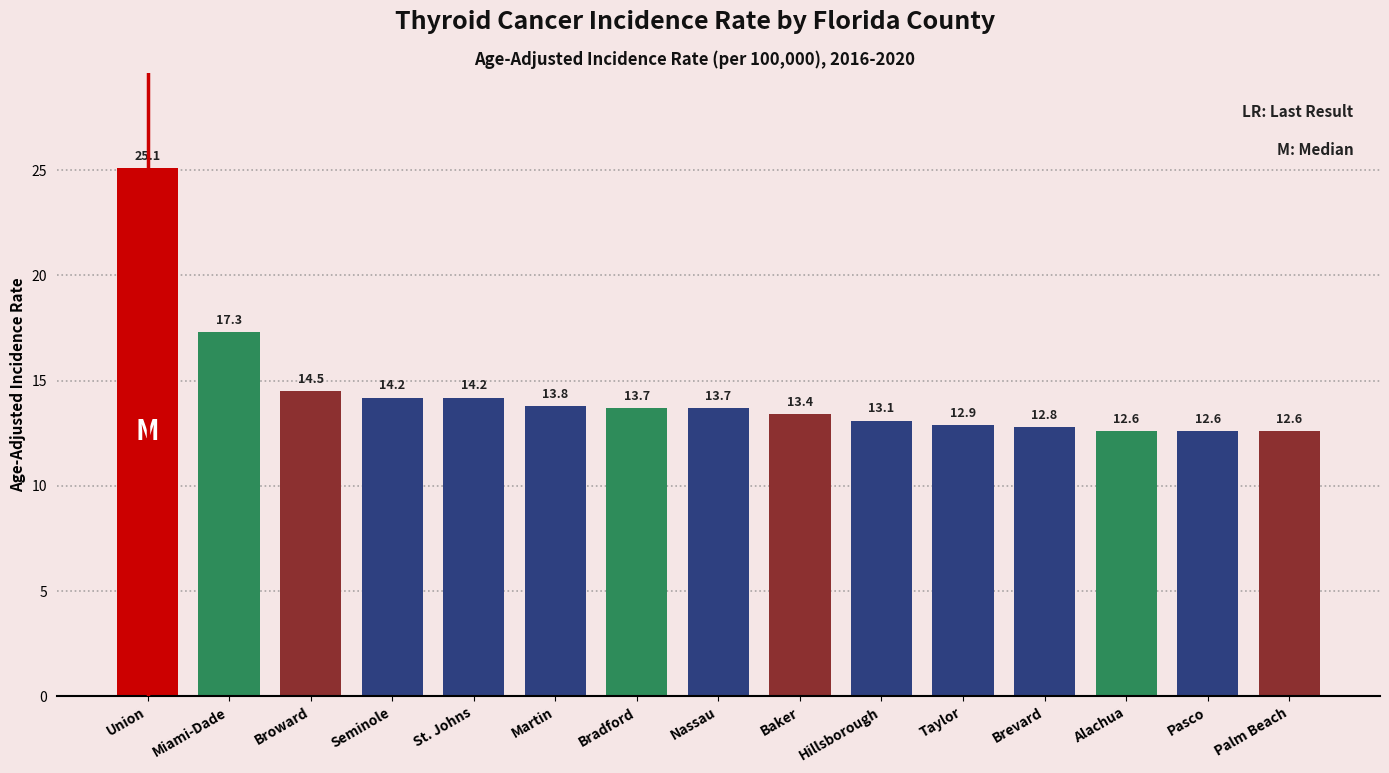

What is the sum of the values at Baker and Brevard?

26.2